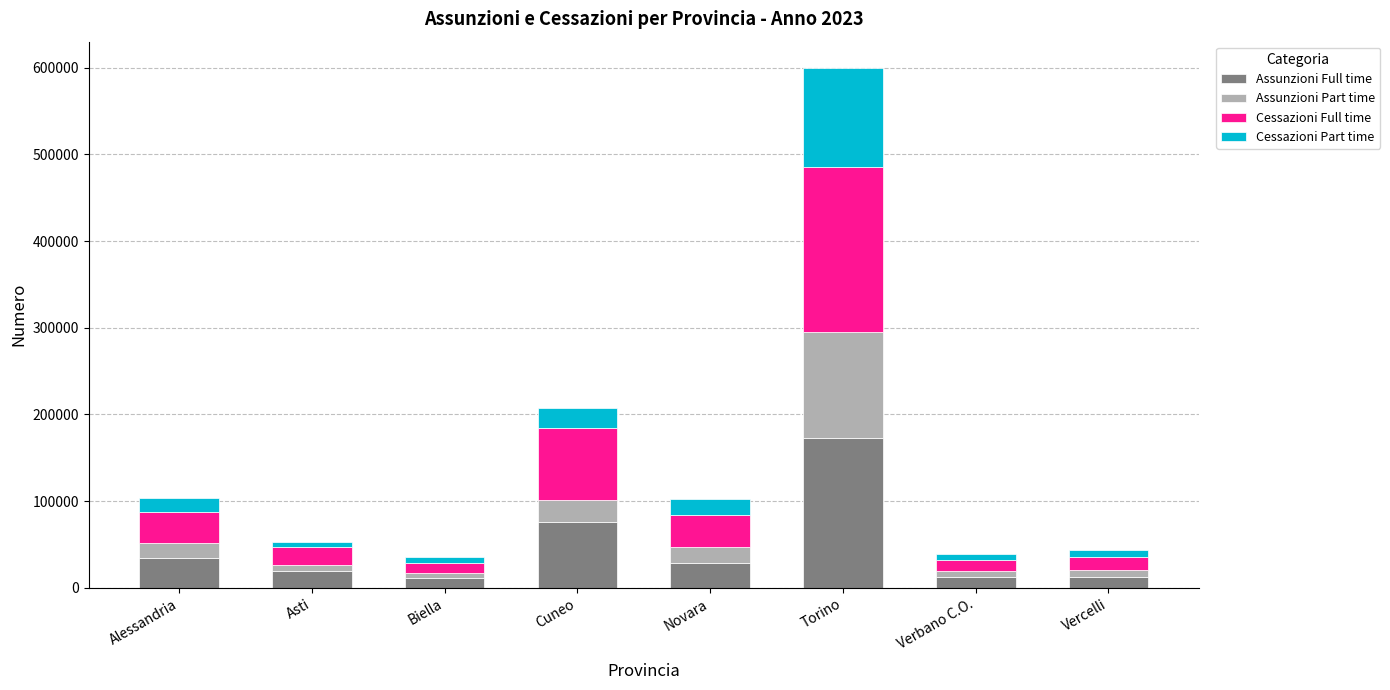

Where is Assunzioni Full time nearest to the value 91657?

Cuneo